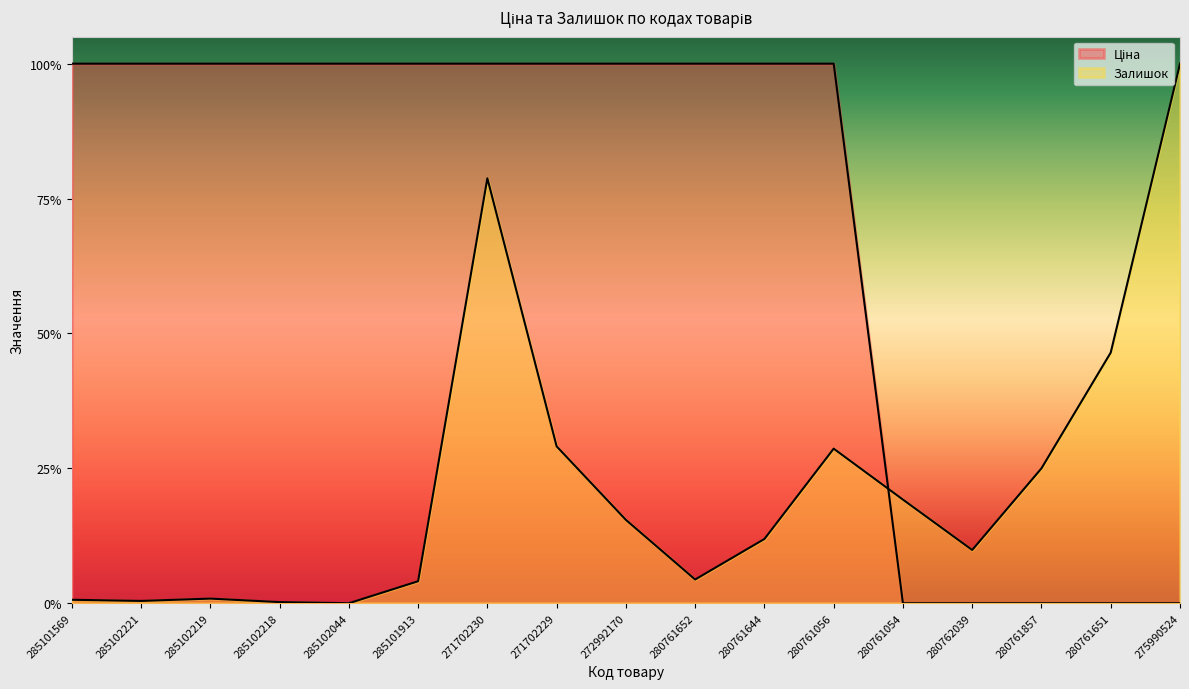

Reading left to right, list all the values displayed in this chart.

Ціна: 285101569=1.0	285102221=1.0	285102219=1.0	285102218=1.0	285102044=1.0	285101913=1.0	271702230=1.0	271702229=1.0	272992170=1.0	280761652=1.0	280761644=1.0	280761056=1.0	280761054=0.0	280762039=0.0	280761857=0.0	280761651=0.0	275990524=0.0
Залишок: 285101569=0.0	285102221=0.0	285102219=0.0	285102218=0.0	285102044=0.0	285101913=0.0	271702230=0.8	271702229=0.3	272992170=0.2	280761652=0.0	280761644=0.1	280761056=0.3	280761054=0.2	280762039=0.1	280761857=0.2	280761651=0.5	275990524=1.0